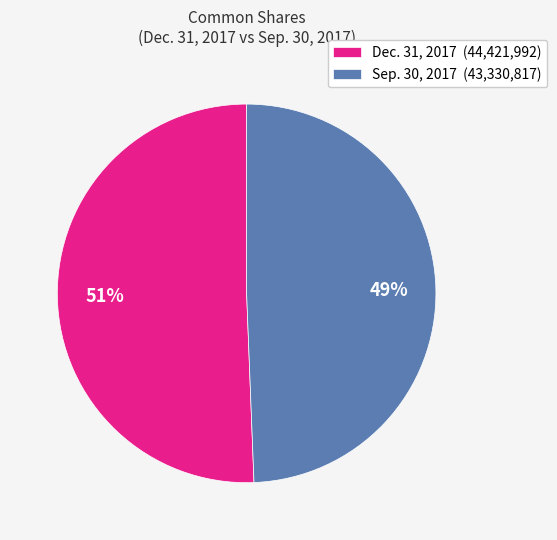

Is the sum of Sep. 30, 2017 (43,330,817) and Dec. 31, 2017 (44,421,992) greater than half?

Yes